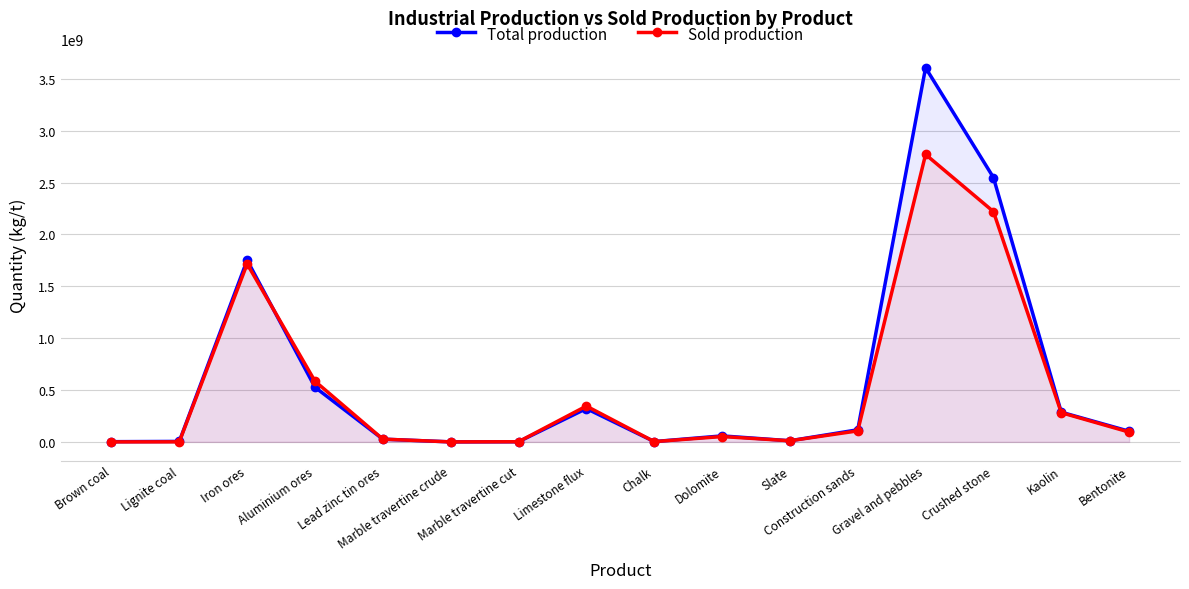

Is it true that Sold production equals 550797693 at Limestone flux?

False